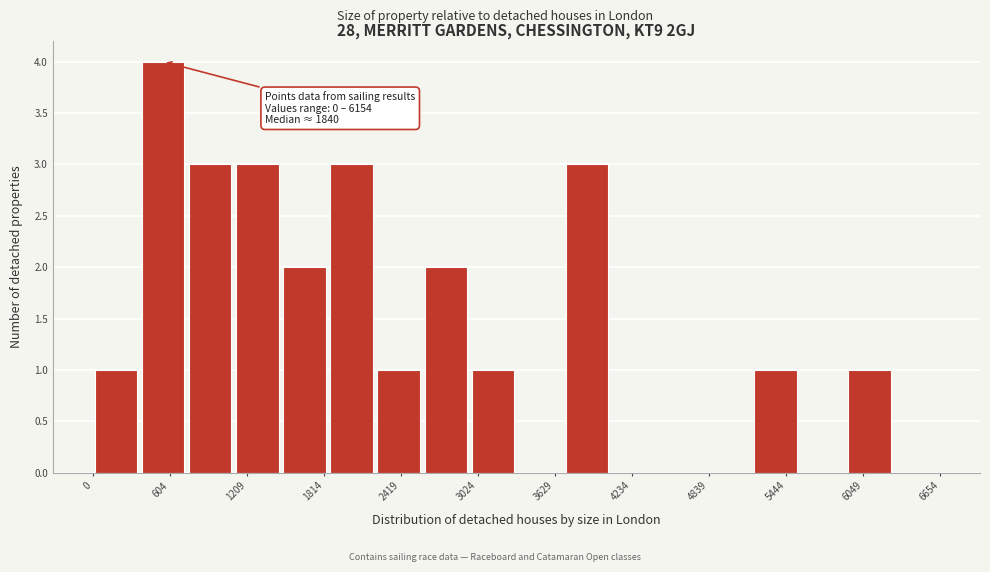

Around what value on the x-axis is the tallest bar? Give the approximate position of its centre, as read against the axis.

600